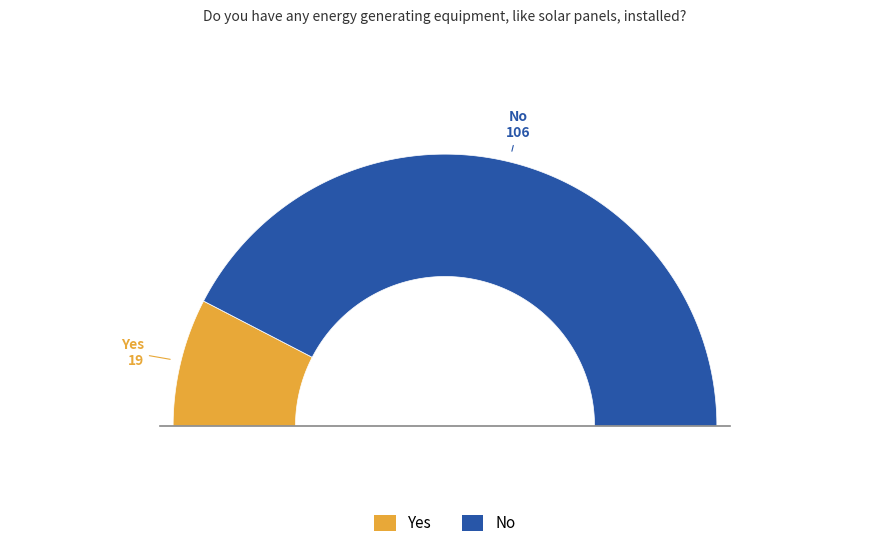

Which slice represents more than half of the pie?

No